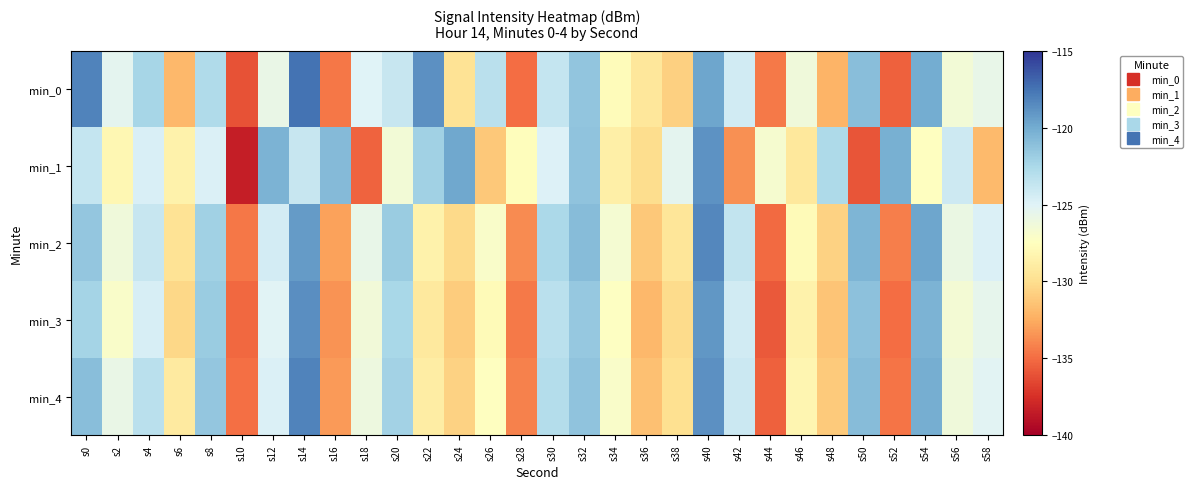

What is the total value across all series at s42?

-629.8